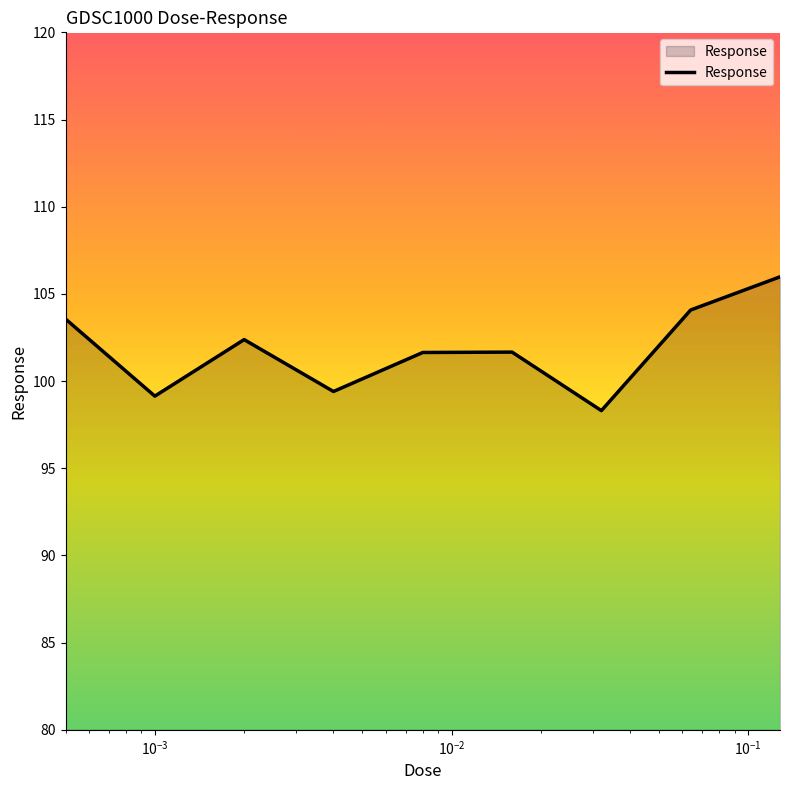

What is the greatest value displayed?

106.0